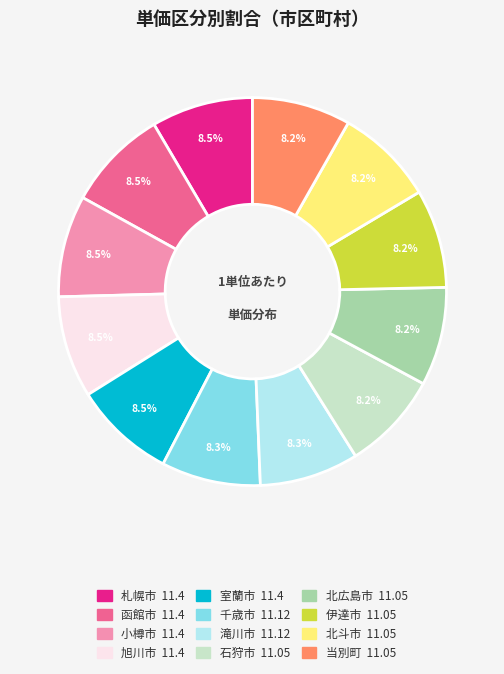

To the nearest percent, what is the average slice percentage?

8%